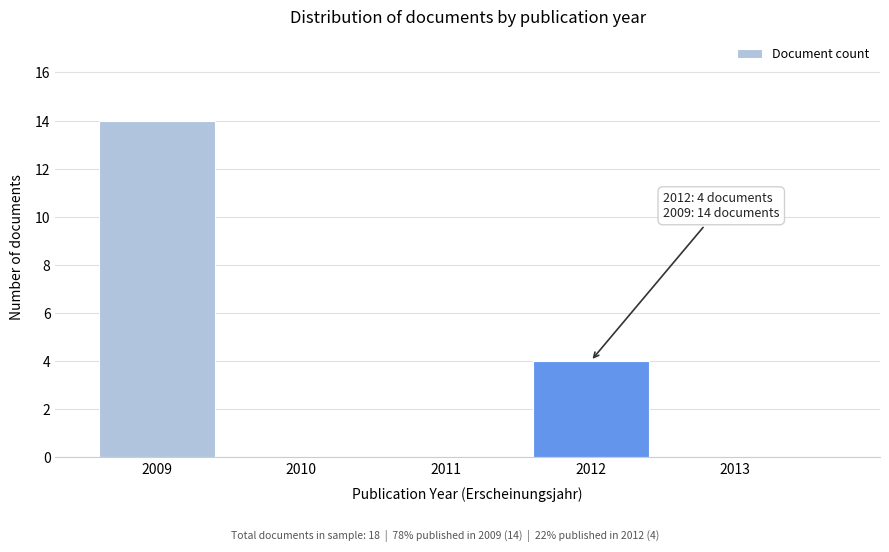

Reading right to left, what are all the values shown in this chart?

2013=0	2012=4	2011=0	2010=0	2009=14